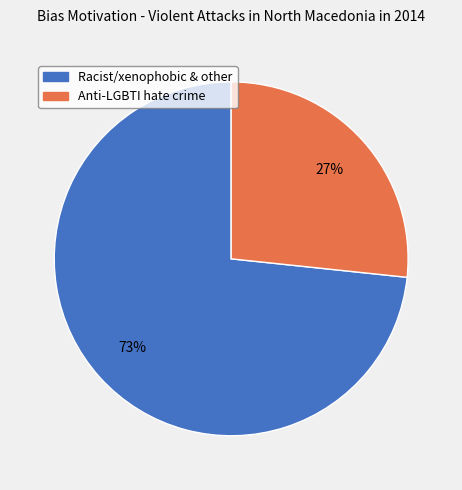

To the nearest percent, what is the average slice percentage?

50%